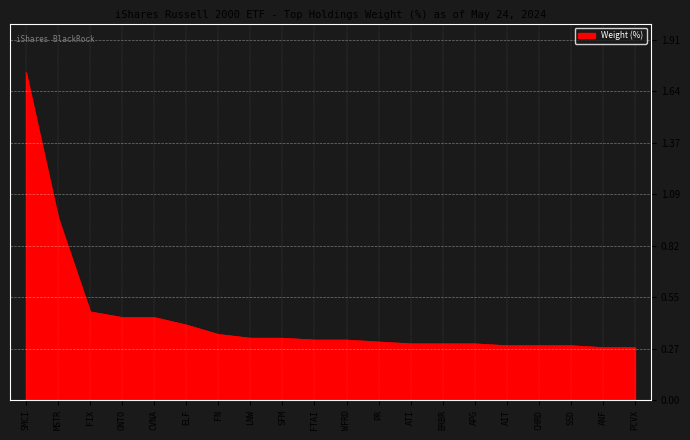

Which category has the highest value across all series?

SMCI